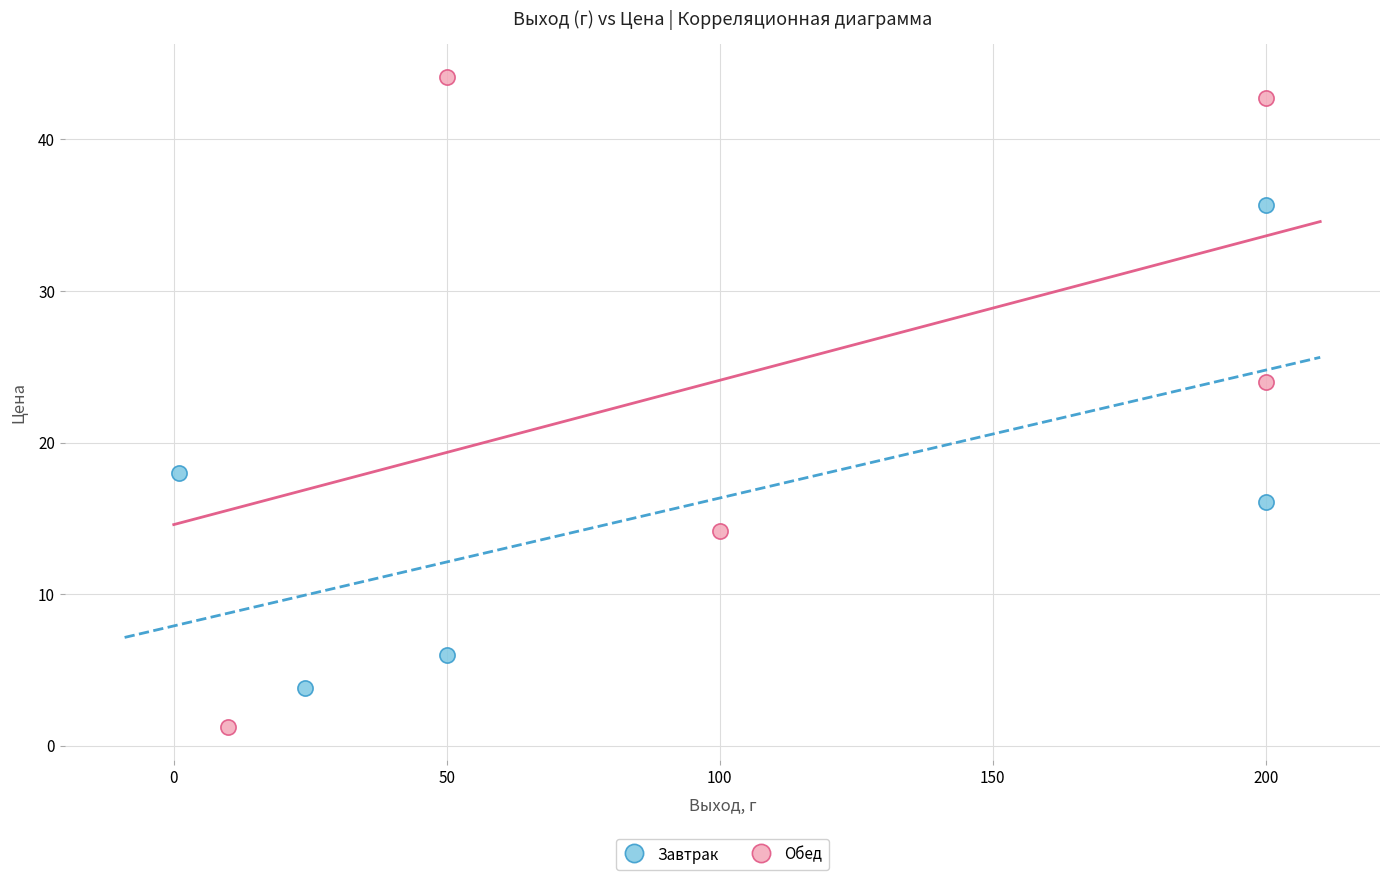

Which series reaches the maximum Y coordinate?

Обед